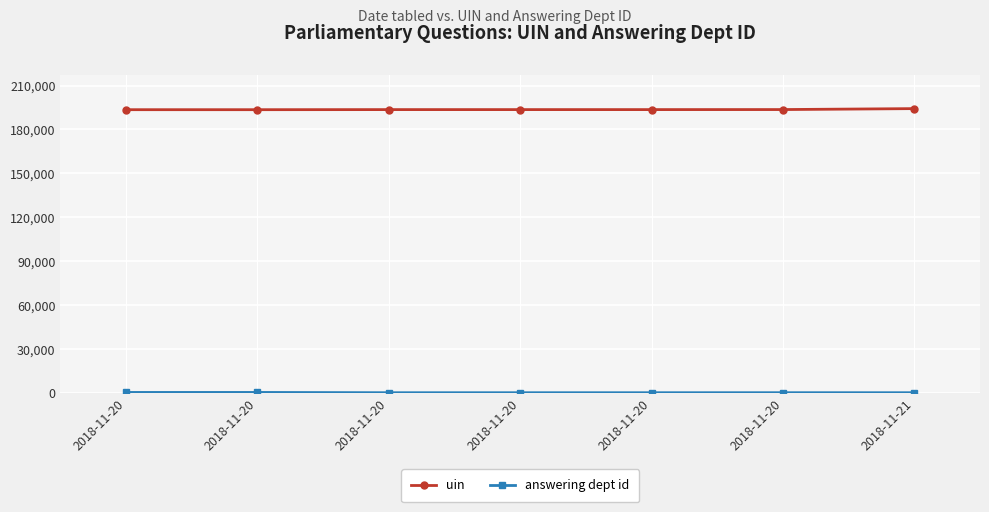

What value does the answering dept id series have at 2018-11-20, to the nearest 50?

50